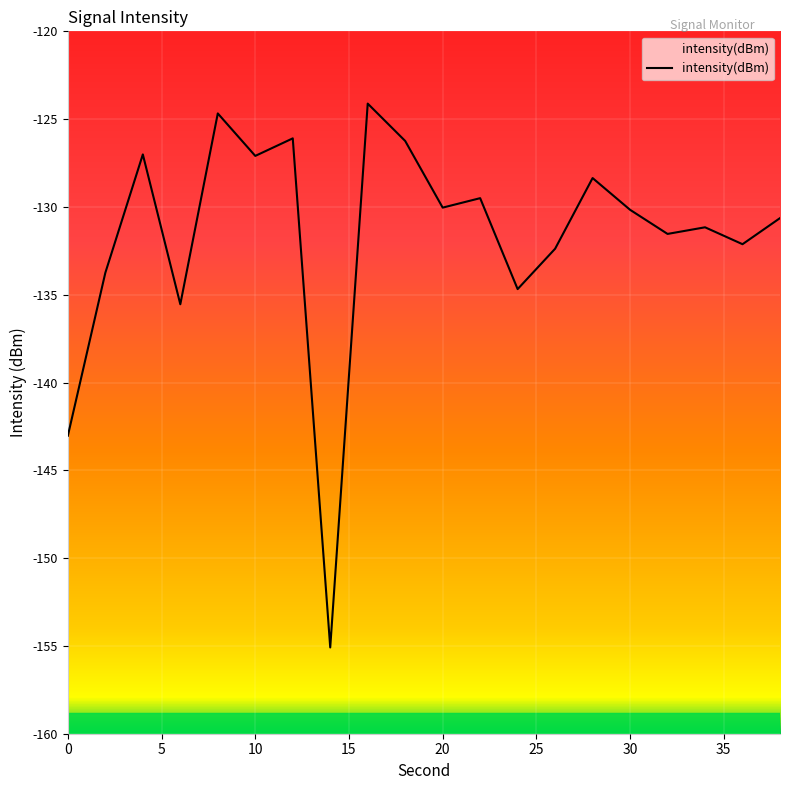

Rank the categories by value from lowest to highest.

14, 0, 6, 24, 2, 26, 36, 32, 34, 38, 30, 20, 22, 28, 10, 4, 18, 12, 8, 16